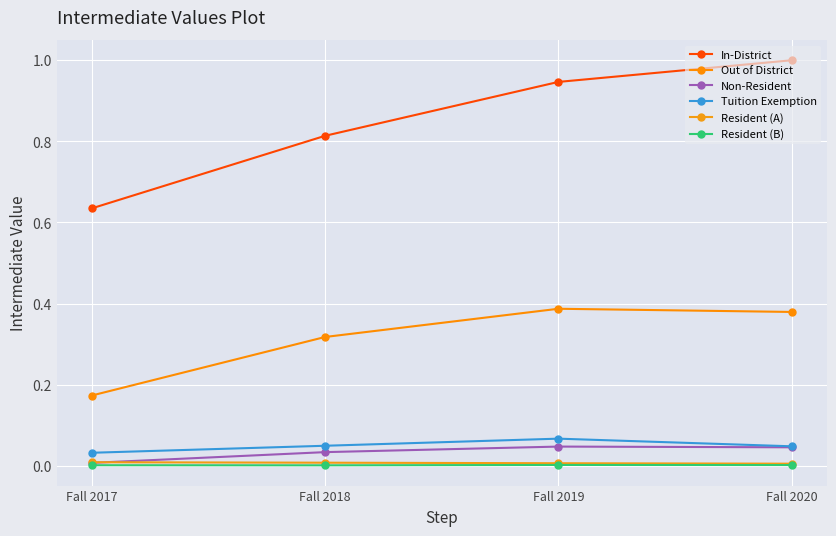

Is this an area chart (filled region under the line)?

No